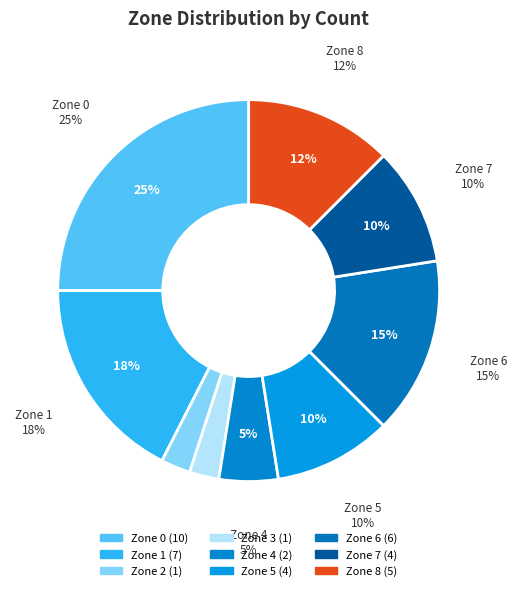

How many segments does this pie chart have?

9